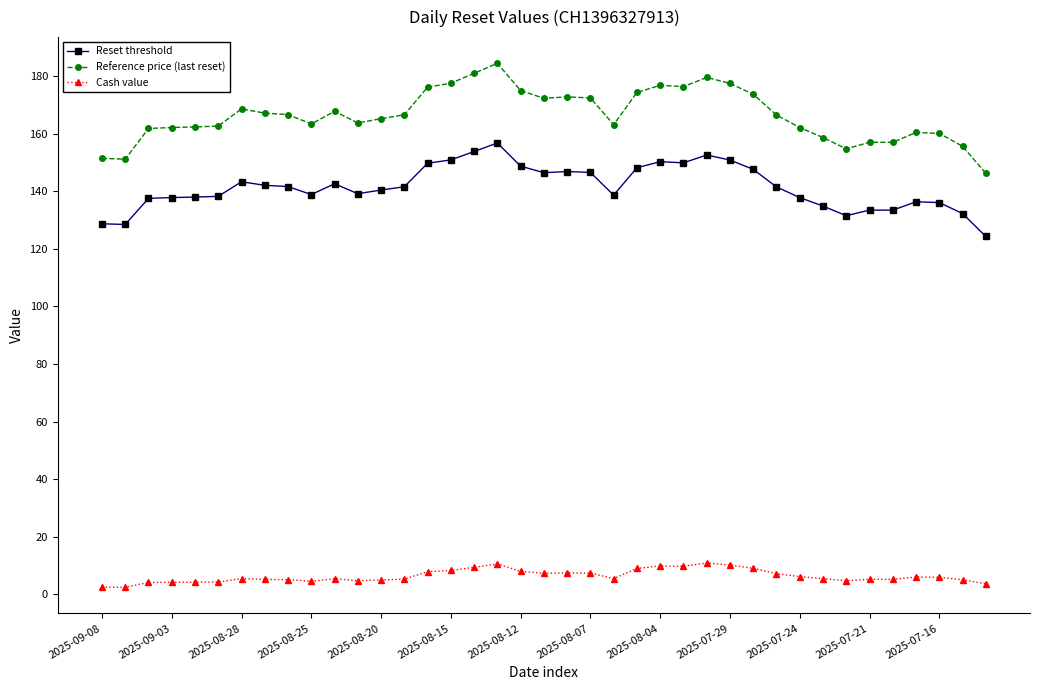

Rank the series by their average value, from highest to lowest.

Reference price (last reset), Reset threshold, Cash value